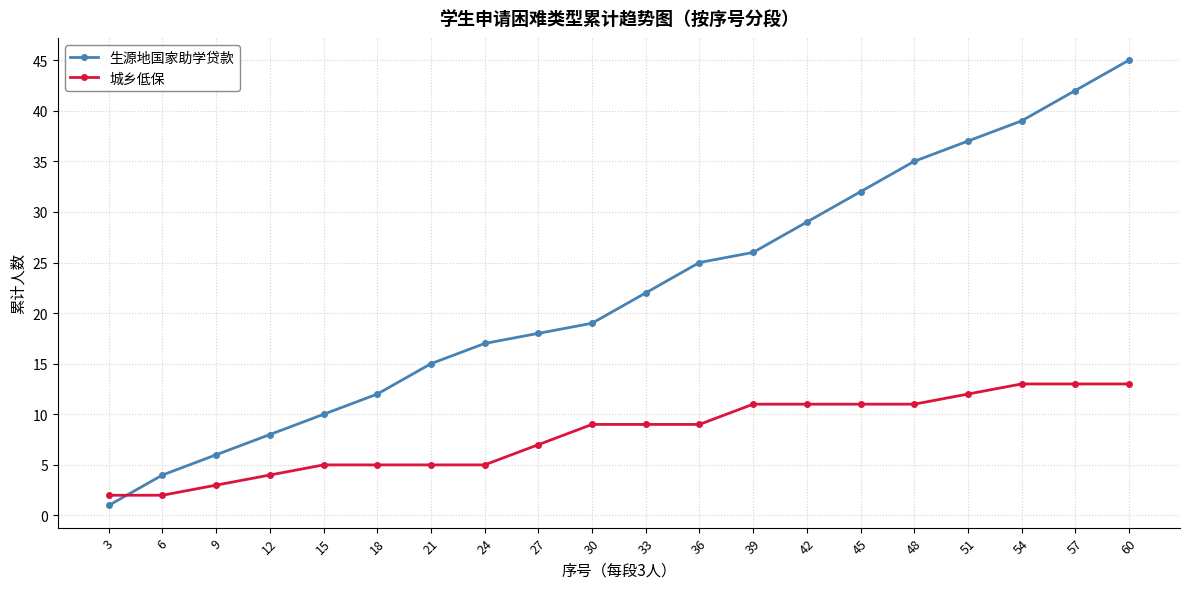

How many intersections are there between 城乡低保 and 生源地国家助学贷款?

1